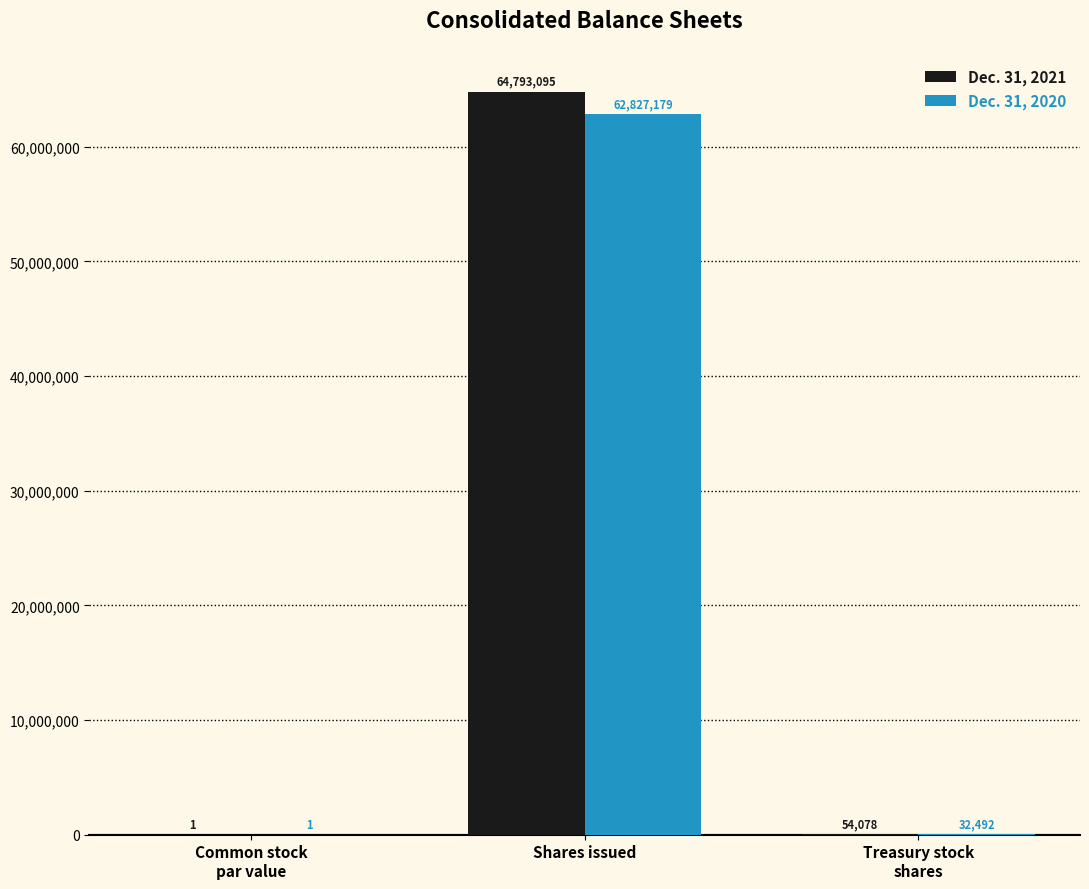

What is the maximum value for Dec. 31, 2021?

64793095